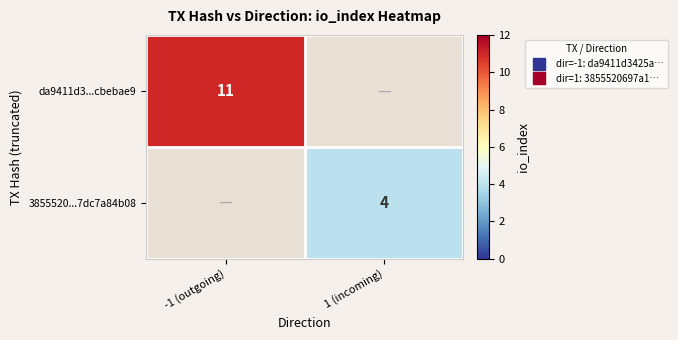

Rank the series by their average value, from highest to lowest.

da9411d3...cbebae9, 3855520...7dc7a84b08